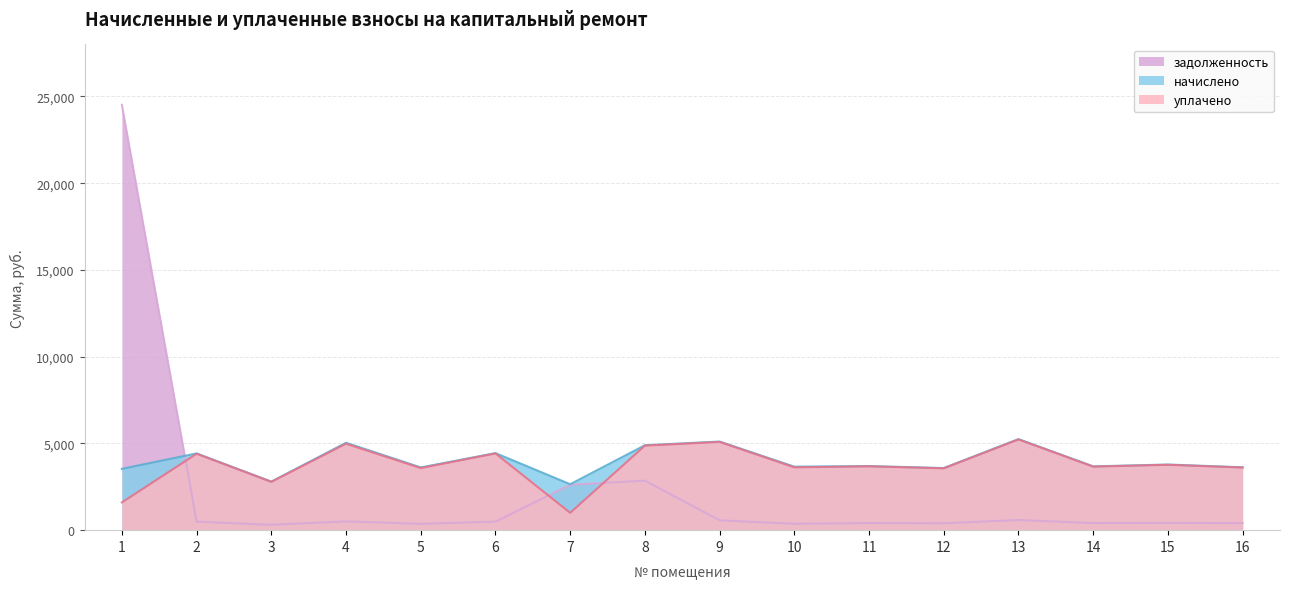

True or false: уплачено and начислено cross at least once.

False